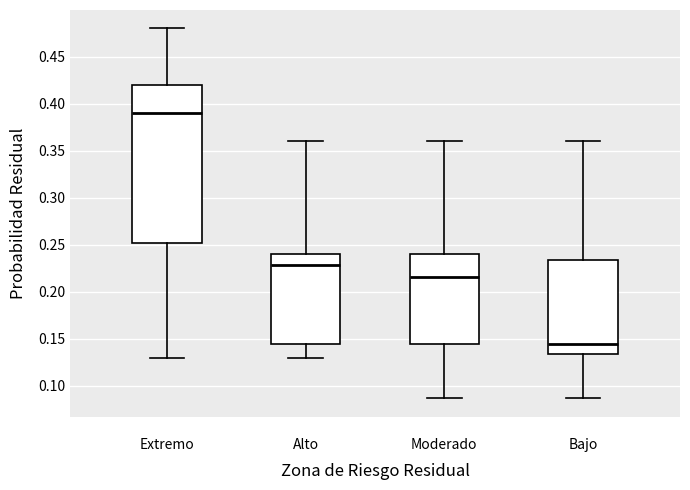

Reading left to right, transcribe this box plot: for each box, give where its median line is, the range the box spans, and where its two whiskers end, as read against the y-axis. The values are not printed on the chart, so give them approximately, as read against the axis.

Extremo: median 0.390, box 0.250 to 0.420, whiskers 0.130 to 0.480
Alto: median 0.230, box 0.145 to 0.240, whiskers 0.130 to 0.360
Moderado: median 0.215, box 0.145 to 0.240, whiskers 0.085 to 0.360
Bajo: median 0.145, box 0.135 to 0.235, whiskers 0.085 to 0.360